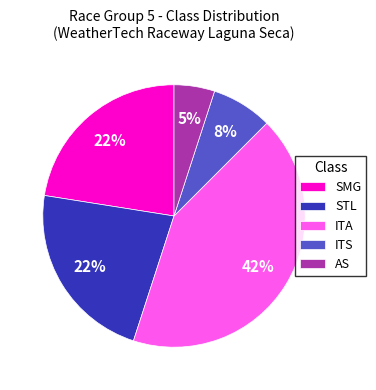

Is SMG the majority of the pie?

No